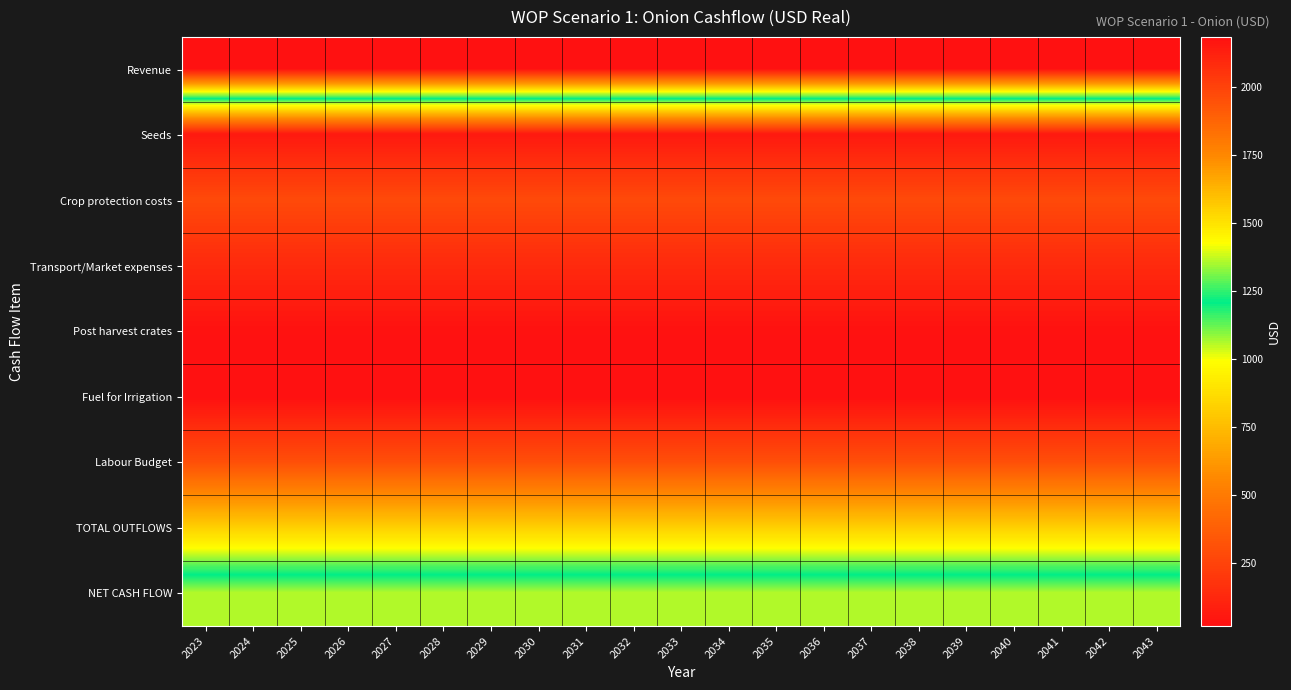

Reading left to right, list all the values displayed in this chart.

Revenue: 2023=2184	2024=2184	2025=2184	2026=2184	2027=2184	2028=2184	2029=2184	2030=2184	2031=2184	2032=2184	2033=2184	2034=2184	2035=2184	2036=2184	2037=2184	2038=2184	2039=2184	2040=2184	2041=2184	2042=2184	2043=2184
Seeds: 2023=60	2024=60	2025=60	2026=60	2027=60	2028=60	2029=60	2030=60	2031=60	2032=60	2033=60	2034=60	2035=60	2036=60	2037=60	2038=60	2039=60	2040=60	2041=60	2042=60	2043=60
Crop protection costs: 2023=280	2024=280	2025=280	2026=280	2027=280	2028=280	2029=280	2030=280	2031=280	2032=280	2033=280	2034=280	2035=280	2036=280	2037=280	2038=280	2039=280	2040=280	2041=280	2042=280	2043=280
Transport/Market expenses: 2023=135	2024=135	2025=135	2026=135	2027=135	2028=135	2029=135	2030=135	2031=135	2032=135	2033=135	2034=135	2035=135	2036=135	2037=135	2038=135	2039=135	2040=135	2041=135	2042=135	2043=135
Post harvest crates: 2023=27	2024=27	2025=27	2026=27	2027=27	2028=27	2029=27	2030=27	2031=27	2032=27	2033=27	2034=27	2035=27	2036=27	2037=27	2038=27	2039=27	2040=27	2041=27	2042=27	2043=27
Fuel for Irrigation: 2023=18	2024=18	2025=18	2026=18	2027=18	2028=18	2029=18	2030=18	2031=18	2032=18	2033=18	2034=18	2035=18	2036=18	2037=18	2038=18	2039=18	2040=18	2041=18	2042=18	2043=18
Labour Budget: 2023=304	2024=304	2025=304	2026=304	2027=304	2028=304	2029=304	2030=304	2031=304	2032=304	2033=304	2034=304	2035=304	2036=304	2037=304	2038=304	2039=304	2040=304	2041=304	2042=304	2043=304
TOTAL OUTFLOWS: 2023=824	2024=824	2025=824	2026=824	2027=824	2028=824	2029=824	2030=824	2031=824	2032=824	2033=824	2034=824	2035=824	2036=824	2037=824	2038=824	2039=824	2040=824	2041=824	2042=824	2043=824
NET CASH FLOW: 2023=1360	2024=1360	2025=1360	2026=1360	2027=1360	2028=1360	2029=1360	2030=1360	2031=1360	2032=1360	2033=1360	2034=1360	2035=1360	2036=1360	2037=1360	2038=1360	2039=1360	2040=1360	2041=1360	2042=1360	2043=1360